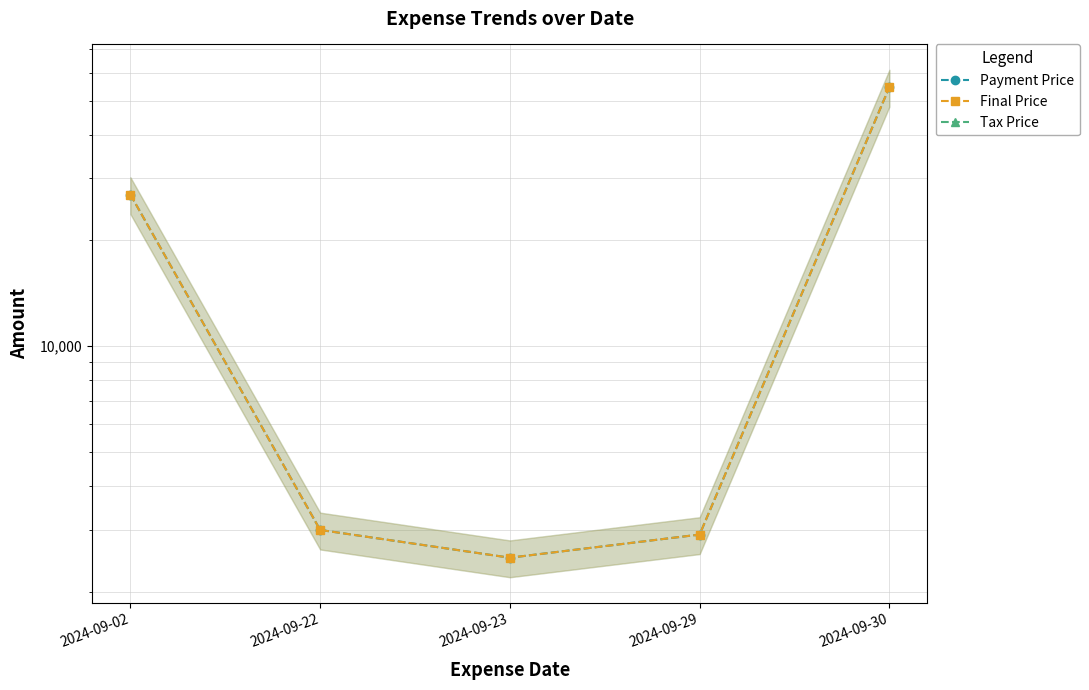

Reading left to right, transcribe all the data shown in this chart.

Payment Price: 2024-09-02=27000	2024-09-22=2999	2024-09-23=2500	2024-09-29=2910	2024-09-30=54600
Final Price: 2024-09-02=27000	2024-09-22=2999	2024-09-23=2500	2024-09-29=2910	2024-09-30=54600
Tax Price: 2024-09-02=0	2024-09-22=0	2024-09-23=0	2024-09-29=0	2024-09-30=0